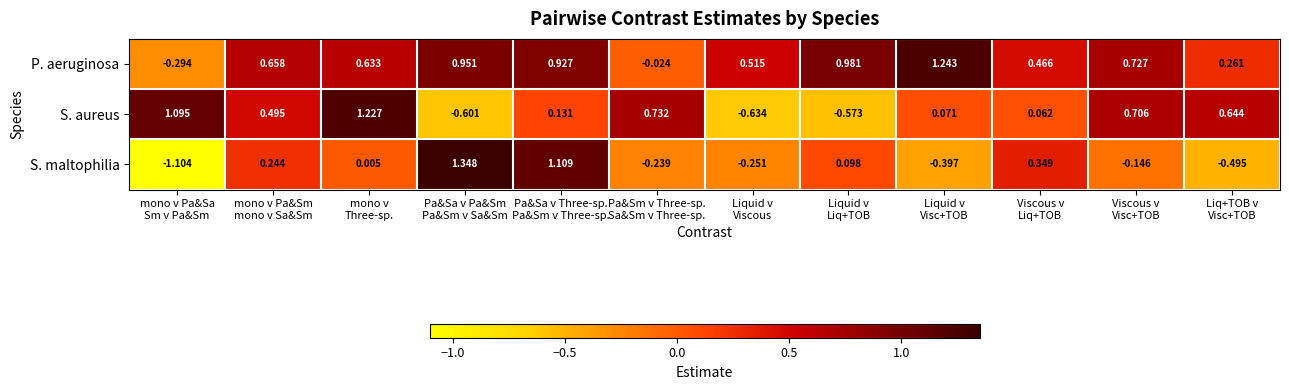

Which series has the largest total across all categories?

P. aeruginosa